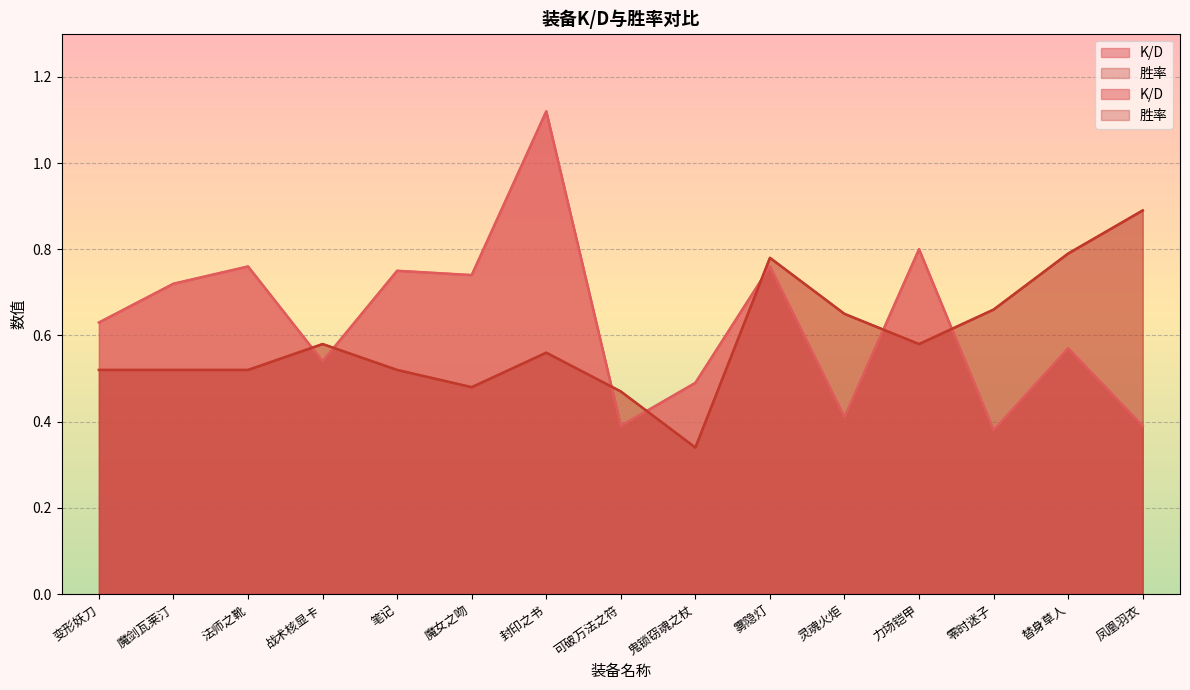

Between which two adjacent categories do K/D and 胜率 first intersect?

法师之靴 and 战术核显卡